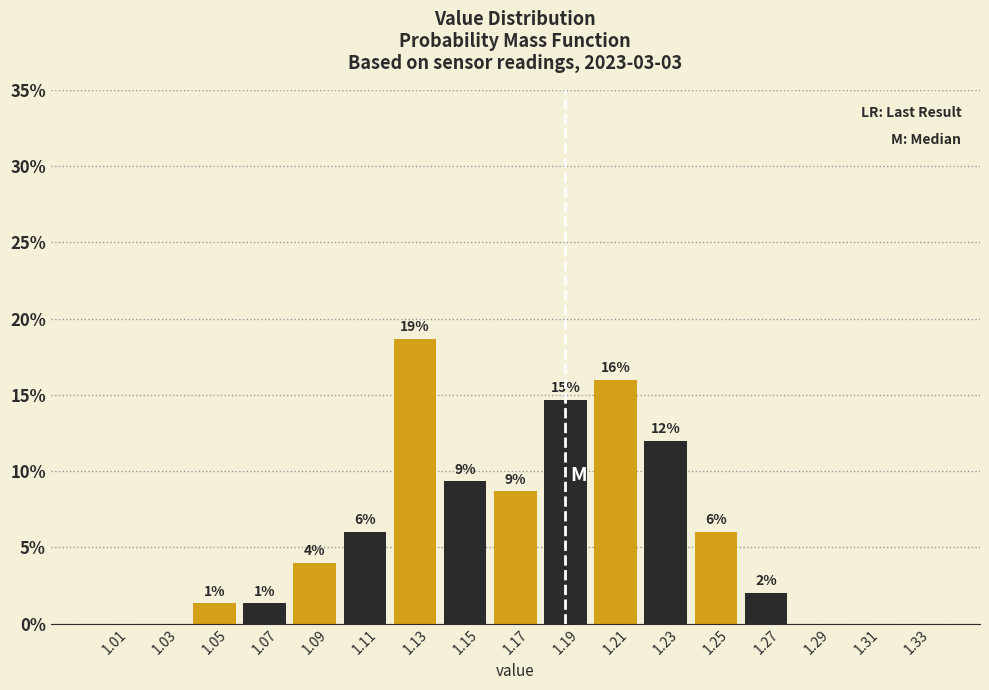

Which range on the x-axis has the tallest bar?

1.12 to 1.14